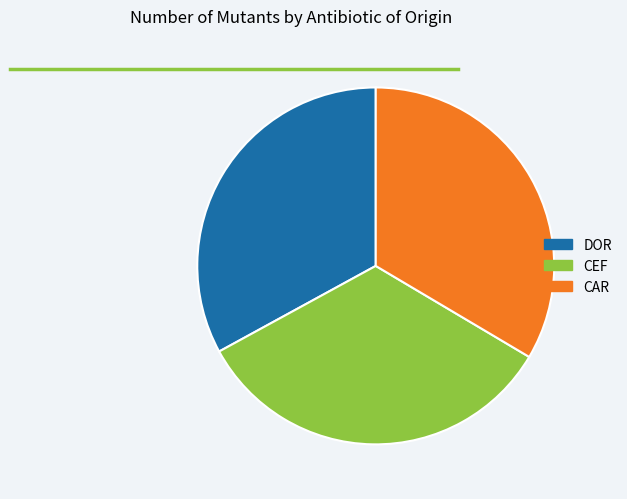

What is the smallest slice in the pie chart?

DOR